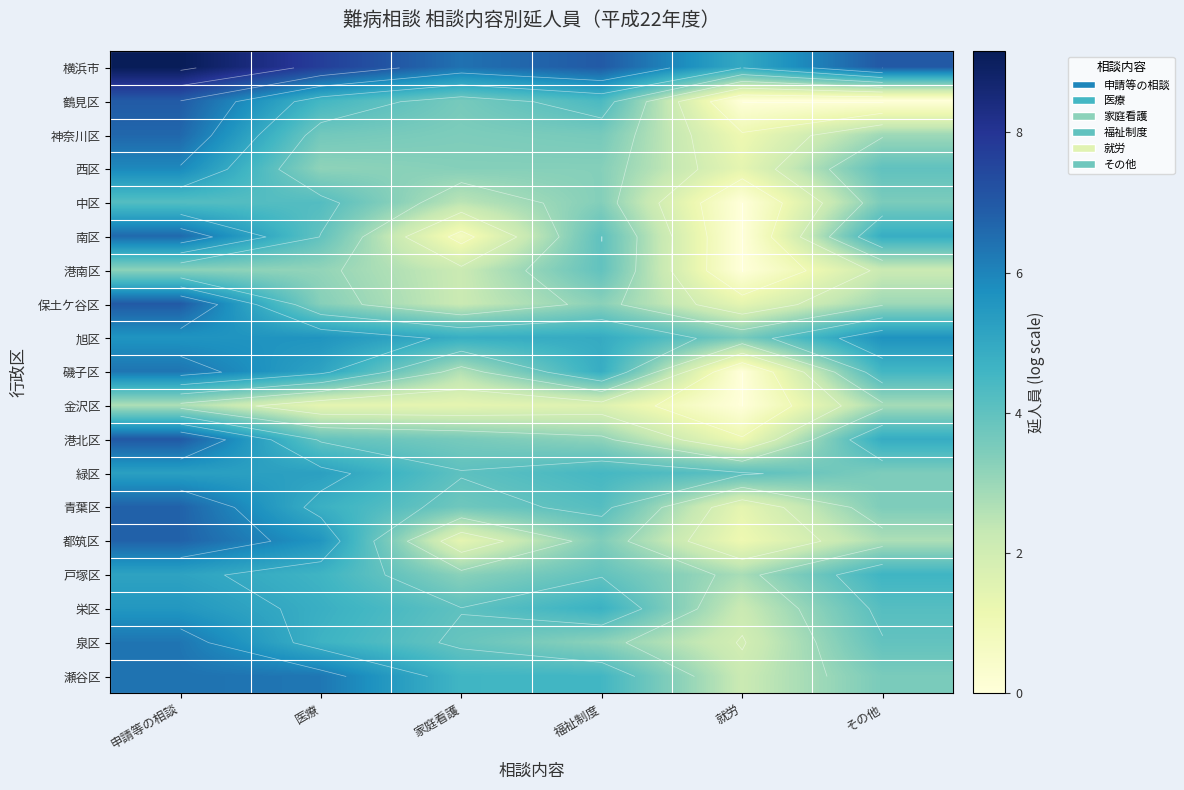

What value does the 金沢区 series have at その他?

2.8